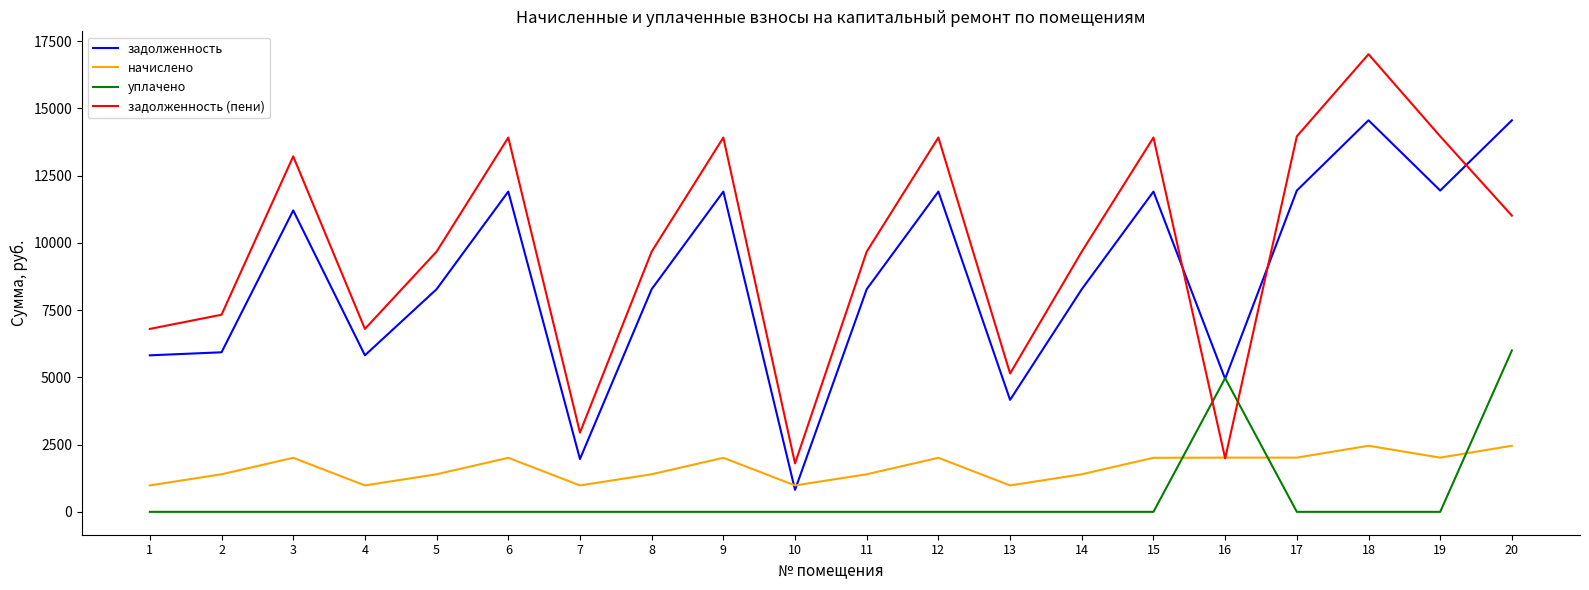

The value of начислено at 11 is 1396.4. True or false?

True